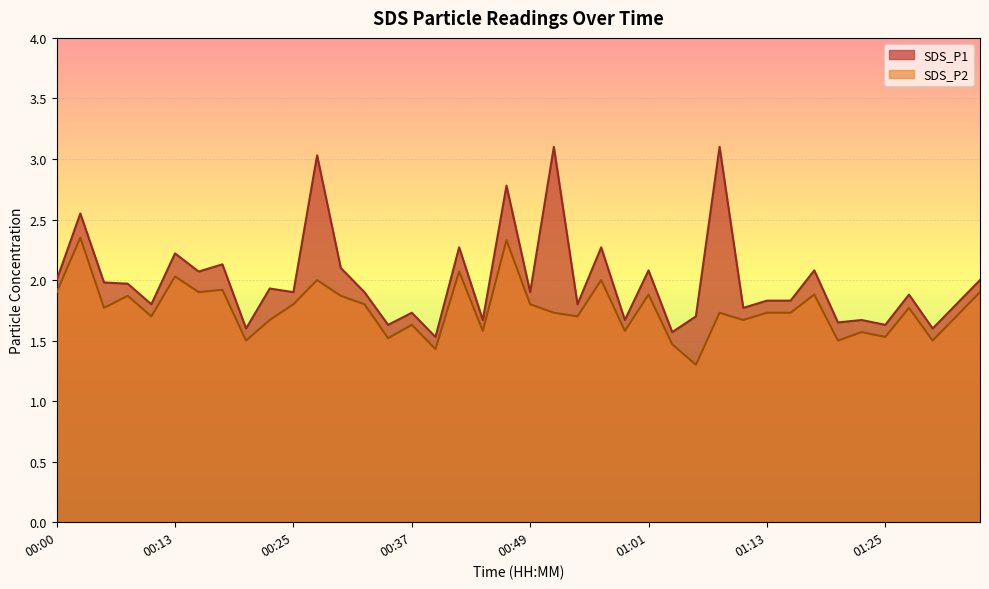

What are all the series names shown in the legend?

SDS_P1, SDS_P2